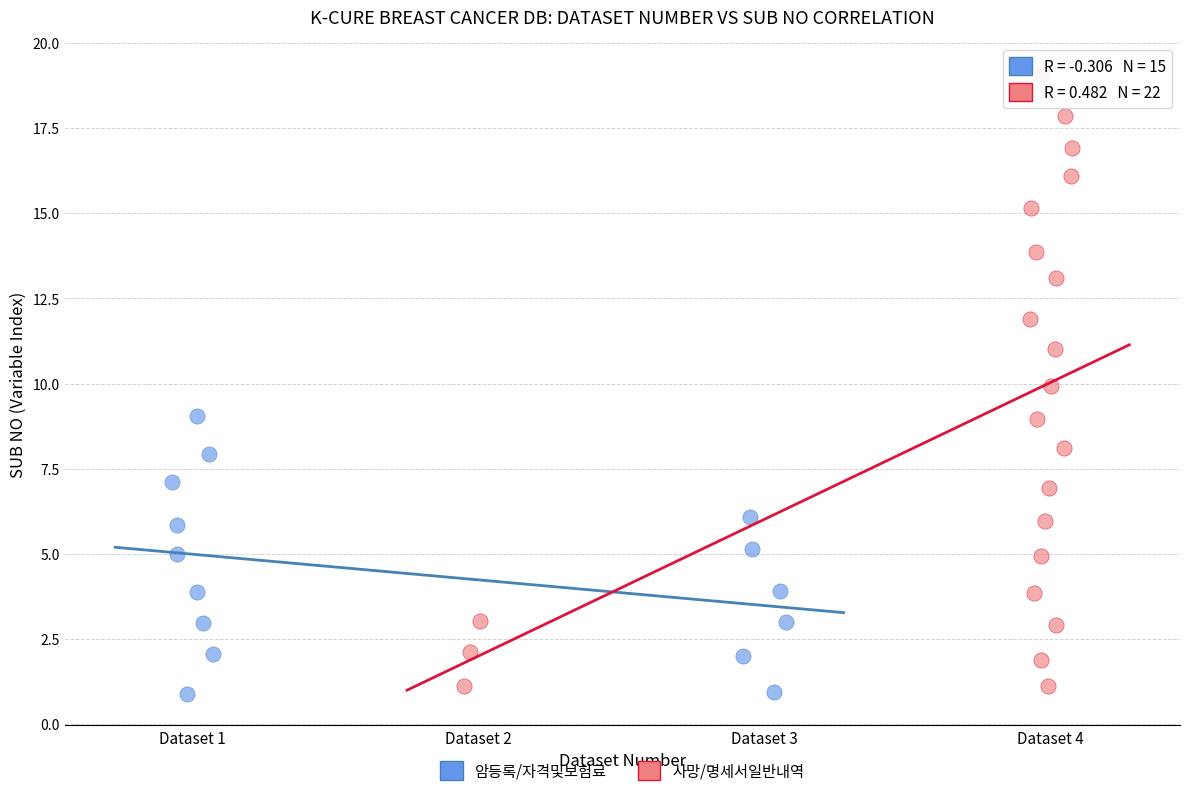

What are all the series names shown in the legend?

암등록/자격및보험료, 사망/명세서일반내역